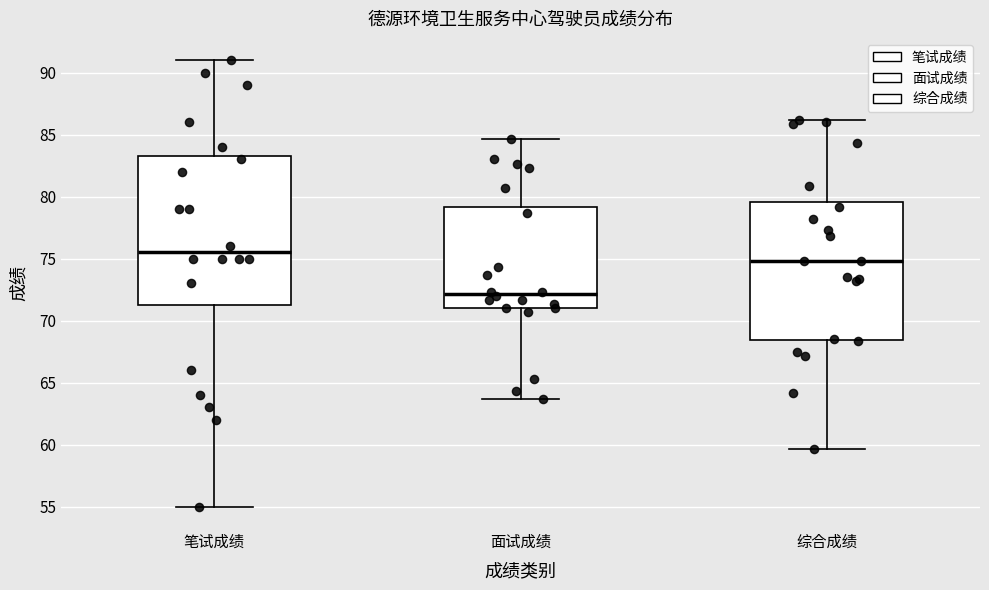

Reading left to right, transcribe this box plot: for each box, give where its median line is, the range the box spans, and where its two whiskers end, as read against the y-axis. The values are not printed on the chart, so give them approximately, as read against the axis.

笔试成绩: median 75.5, box 71.5 to 83.5, whiskers 55.0 to 91.0
面试成绩: median 72.0, box 71.0 to 79.0, whiskers 63.5 to 84.5
综合成绩: median 75.0, box 68.5 to 79.5, whiskers 59.5 to 86.0